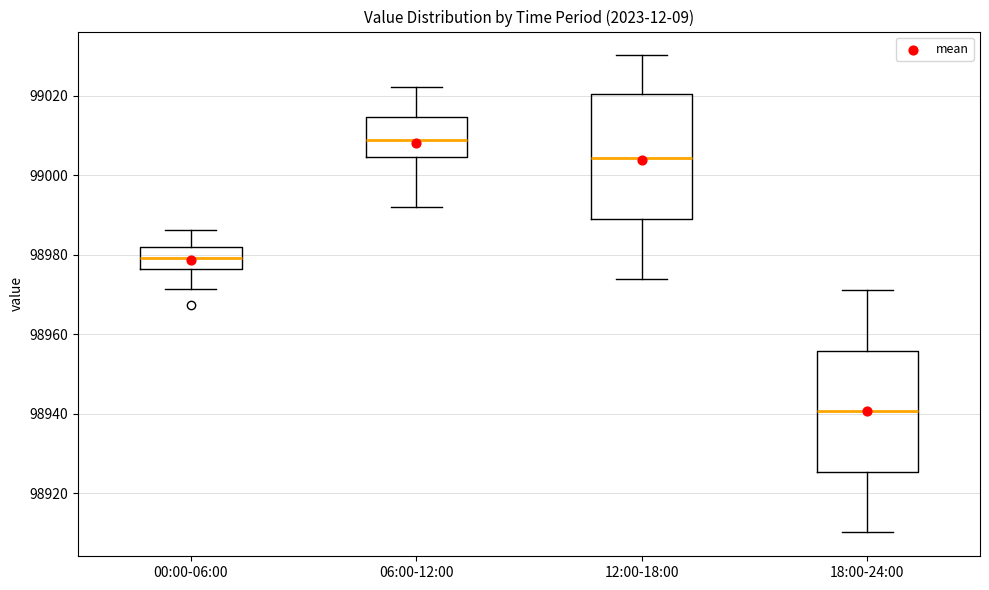

Which box has the highest median line?

06:00-12:00